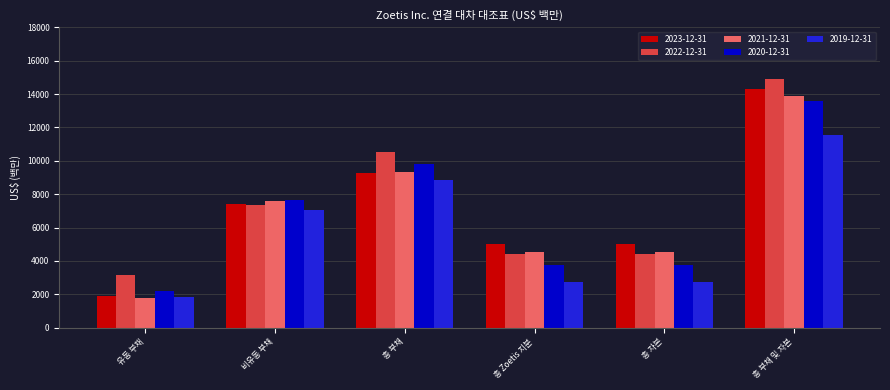

What is the total value across all series at 총 자본?

20419